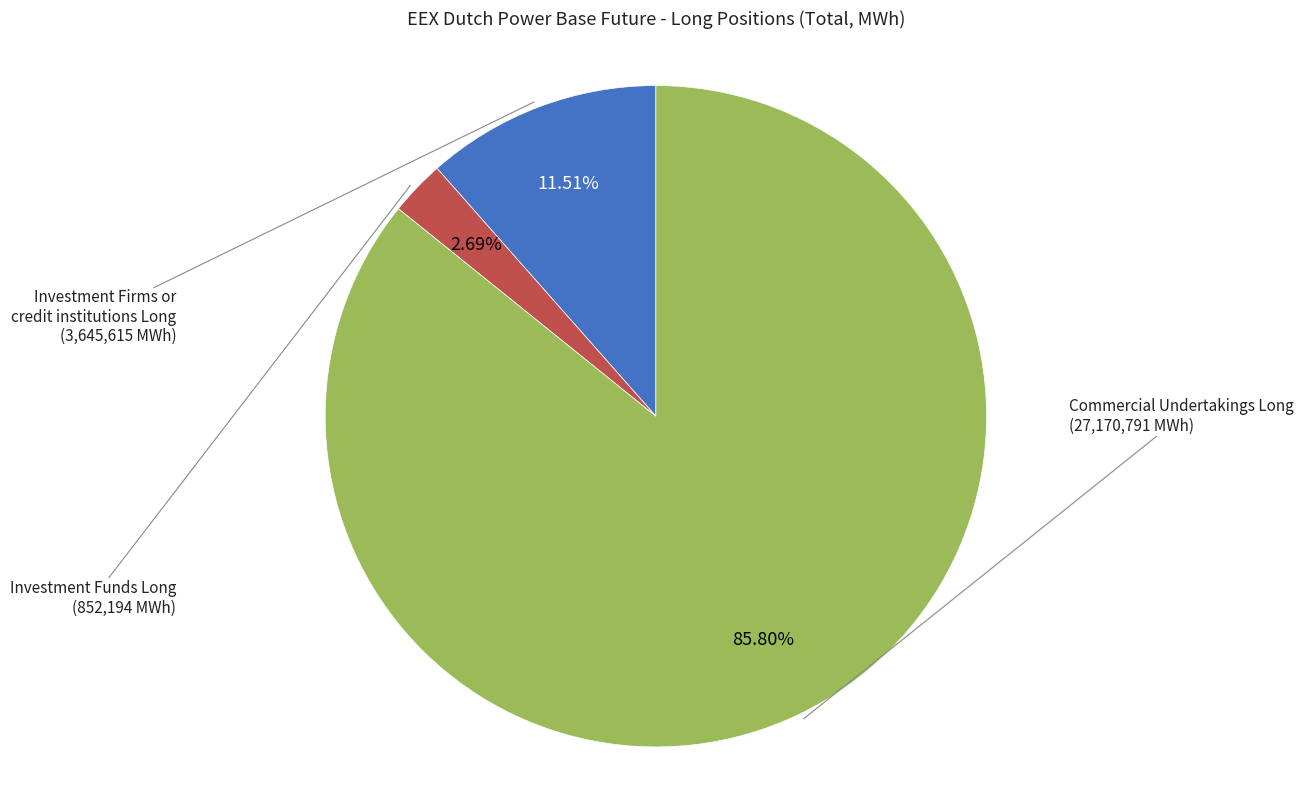

Does any single category account for the majority?

Yes